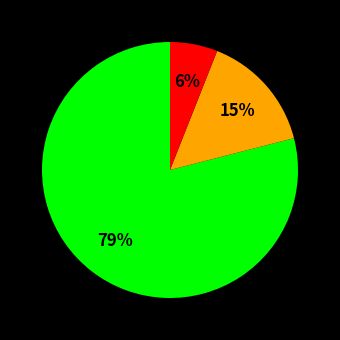

To the nearest percent, what is the difference between the largest and smallest slice percentages?

73%